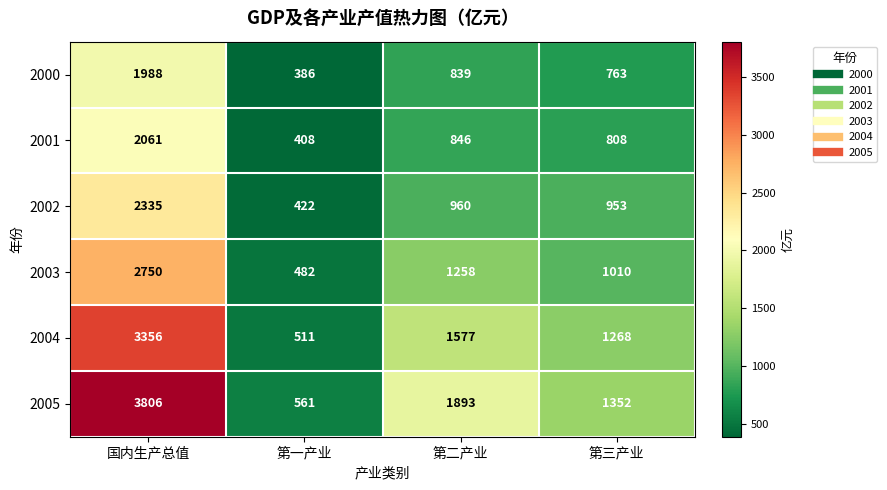

At which label does 2003 first exceed 1258?

国内生产总值